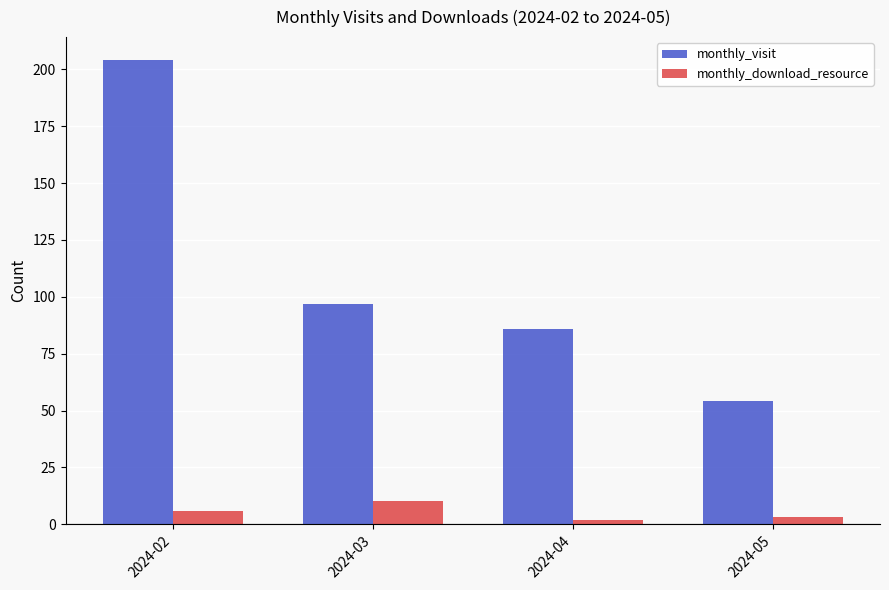

What are all the series names shown in the legend?

monthly_visit, monthly_download_resource